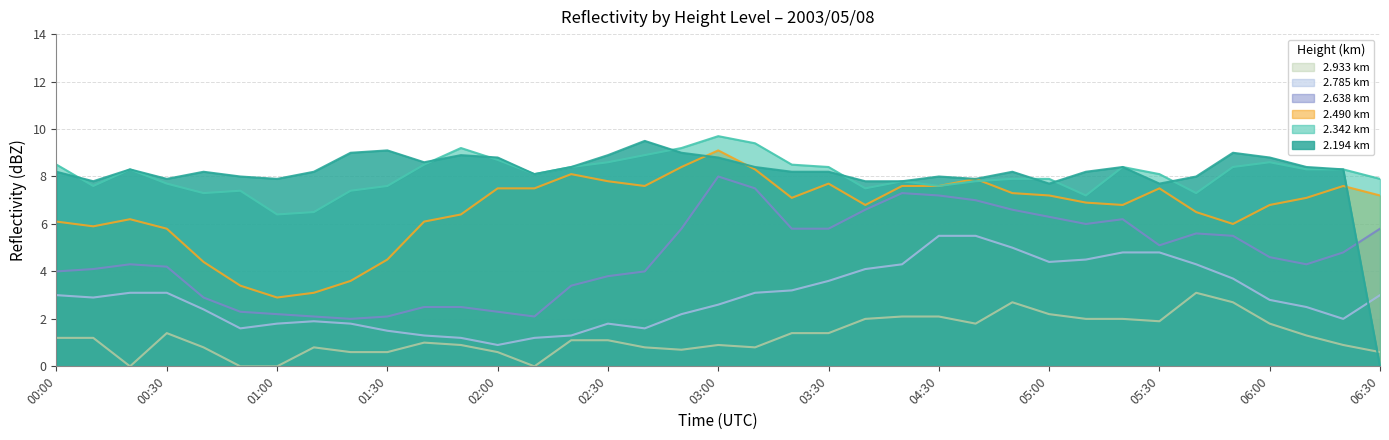

True or false: 2.638 has more than 2 points higher than both neighbors.

True